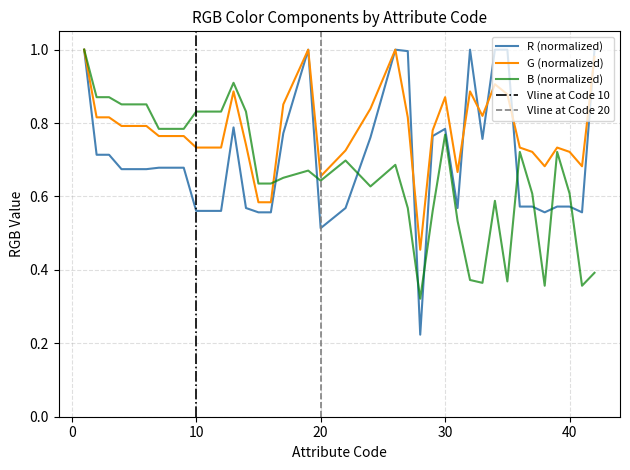

Reading left to right, transcribe all the data shown in this chart.

R: 1=1.0	2=0.7	3=0.7	4=0.7	5=0.7	6=0.7	7=0.7	8=0.7	9=0.7	10=0.6	11=0.6	12=0.6	13=0.8	14=0.6	15=0.6	16=0.6	17=0.8	19=1.0	20=0.5	22=0.6	24=0.8	26=1.0	27=1.0	28=0.2	29=0.8	30=0.8	31=0.6	32=1.0	33=0.8	34=1.0	35=1.0	36=0.6	37=0.6	38=0.6	39=0.6	40=0.6	41=0.6	42=1.0
G: 1=1.0	2=0.8	3=0.8	4=0.8	5=0.8	6=0.8	7=0.8	8=0.8	9=0.8	10=0.7	11=0.7	12=0.7	13=0.9	14=0.7	15=0.6	16=0.6	17=0.9	19=1.0	20=0.7	22=0.7	24=0.8	26=1.0	27=0.8	28=0.5	29=0.8	30=0.9	31=0.7	32=0.9	33=0.8	34=0.9	35=0.9	36=0.7	37=0.7	38=0.7	39=0.7	40=0.7	41=0.7	42=1.0
B: 1=1.0	2=0.9	3=0.9	4=0.9	5=0.9	6=0.9	7=0.8	8=0.8	9=0.8	10=0.8	11=0.8	12=0.8	13=0.9	14=0.8	15=0.6	16=0.6	17=0.7	19=0.7	20=0.6	22=0.7	24=0.6	26=0.7	27=0.6	28=0.3	29=0.6	30=0.8	31=0.5	32=0.4	33=0.4	34=0.6	35=0.4	36=0.7	37=0.6	38=0.4	39=0.7	40=0.6	41=0.4	42=0.4